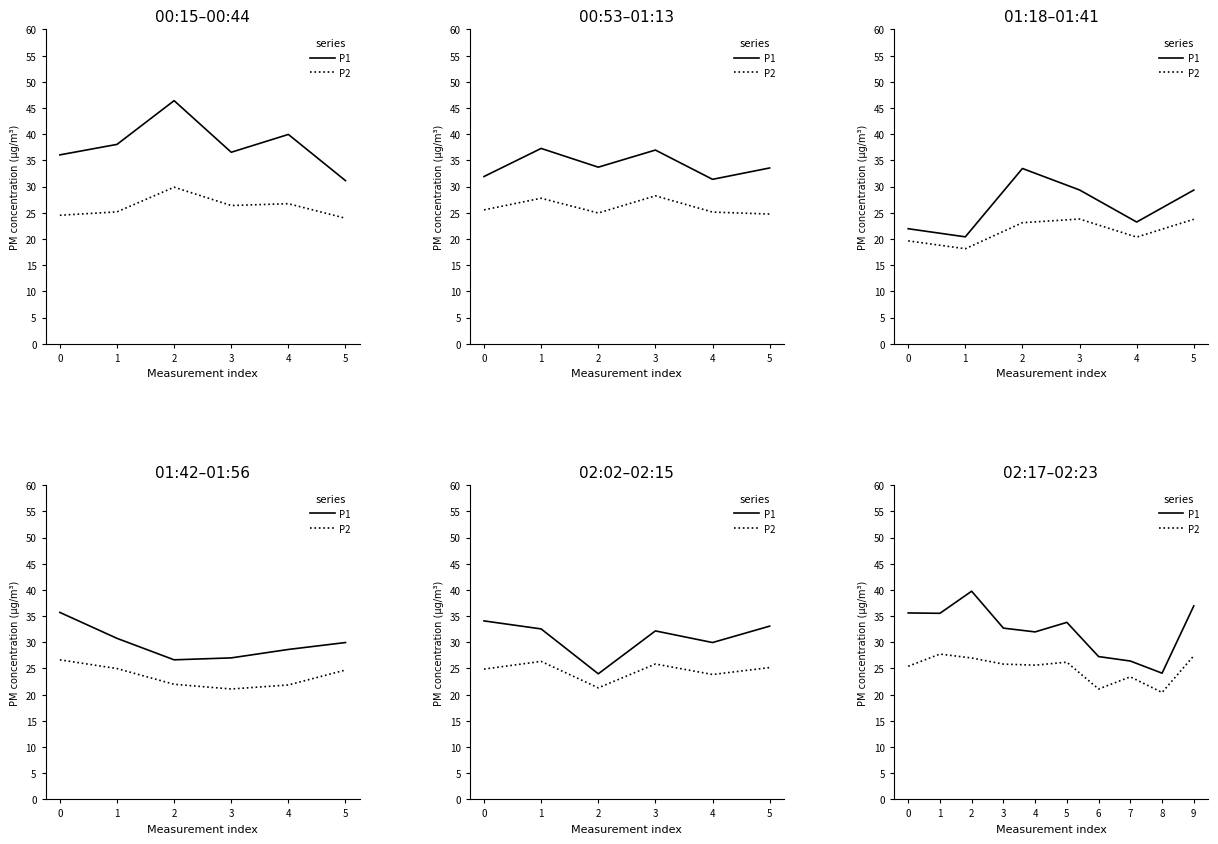

The P1 series shows 35.5 at 1. True or false?

True